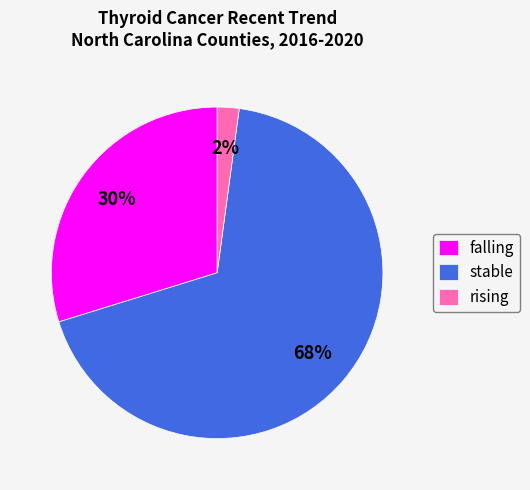

Does falling represent more than half of the total?

No